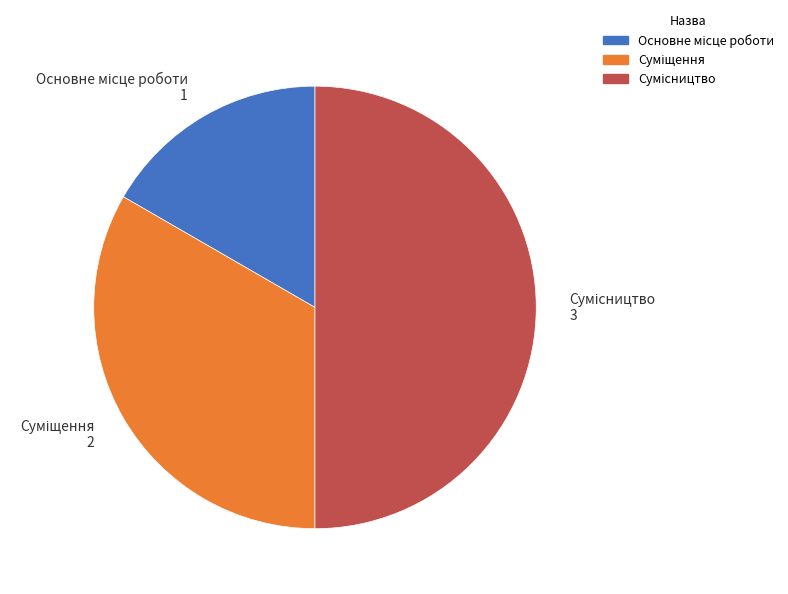

How many segments does this pie chart have?

3